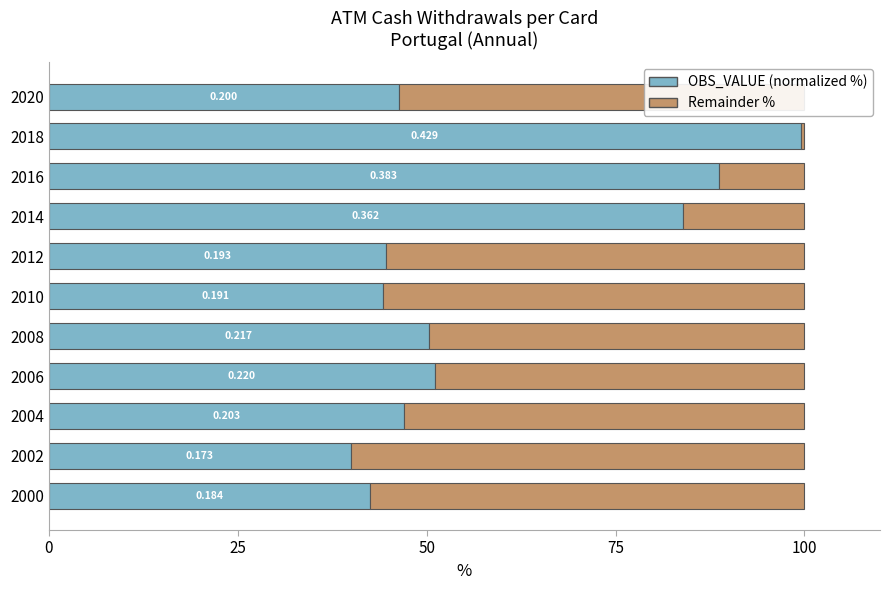

What is the average value of the OBS_VALUE (normalized %) series?

58.0